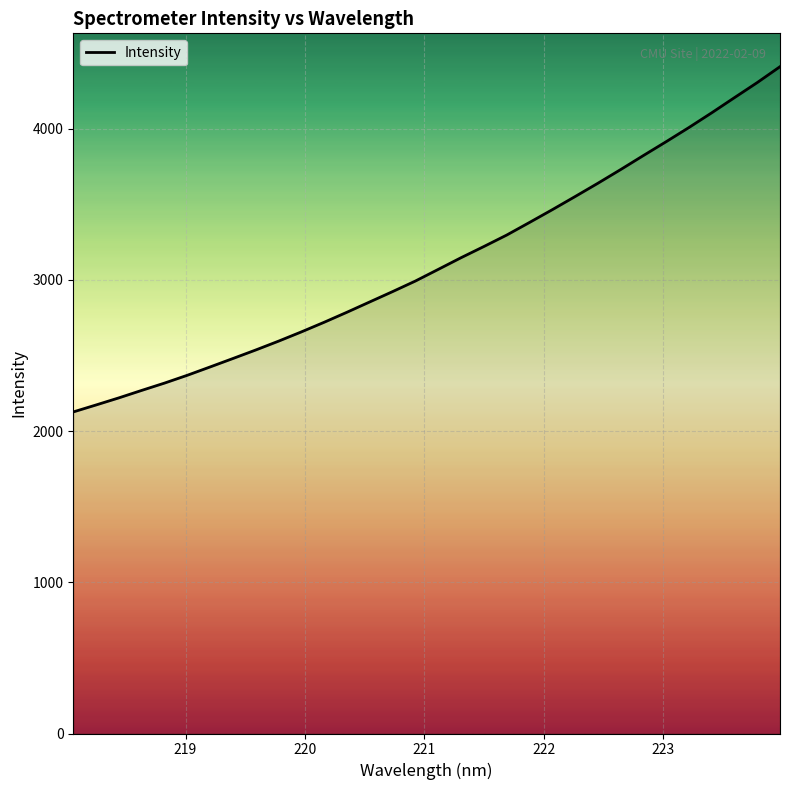

What is the smallest value displayed?

2126.9